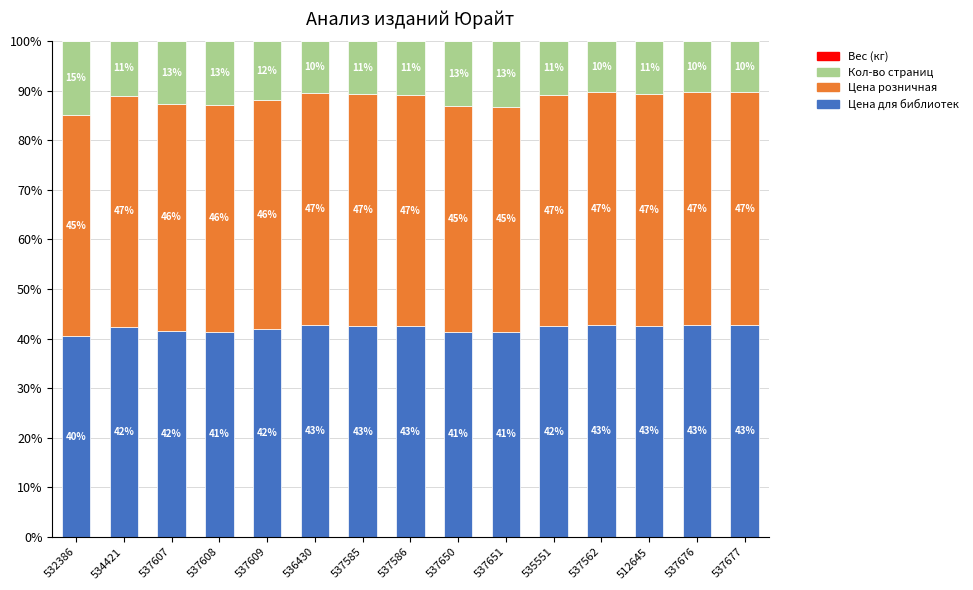

What is the label of the 3rd bar from the left?

537607